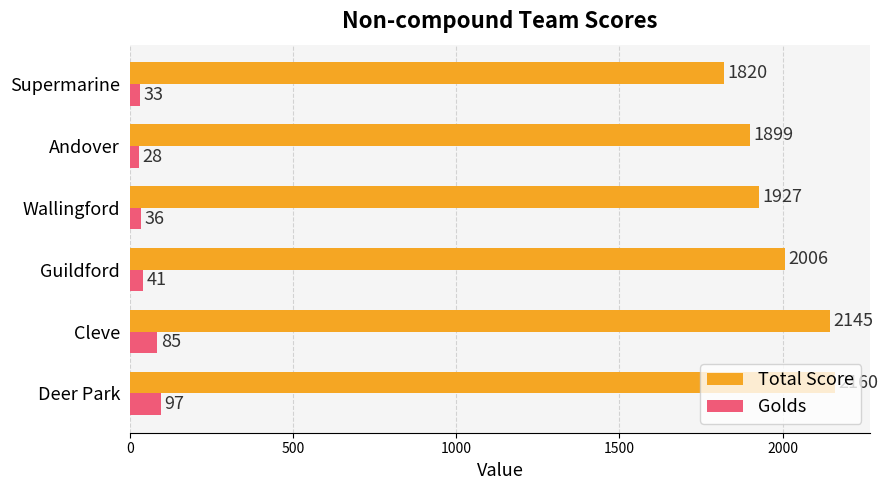

Count the number of data series in this chart.

2